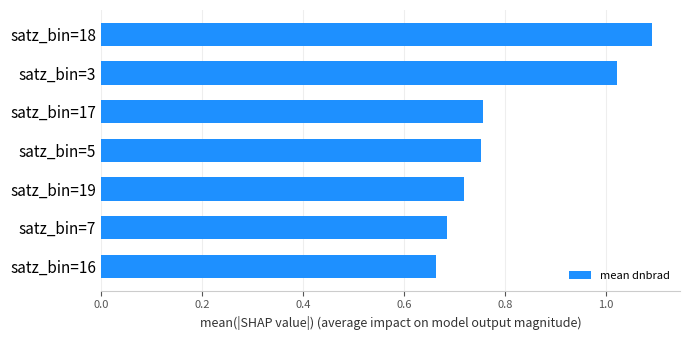

Are the bars horizontal?

Yes